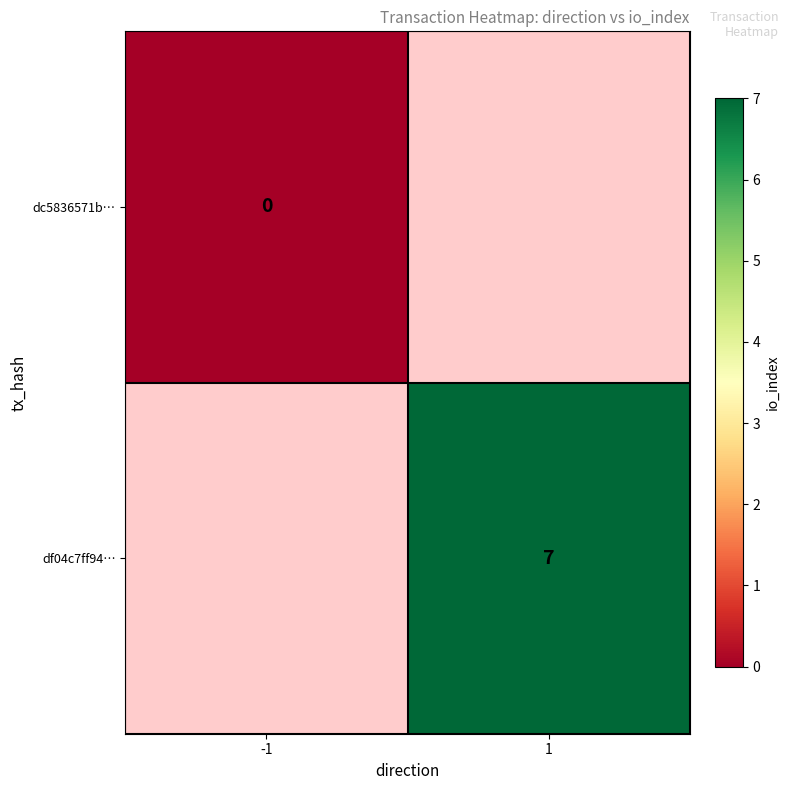

True or false: df04c7ff94… has a value of 3 at 1.

False